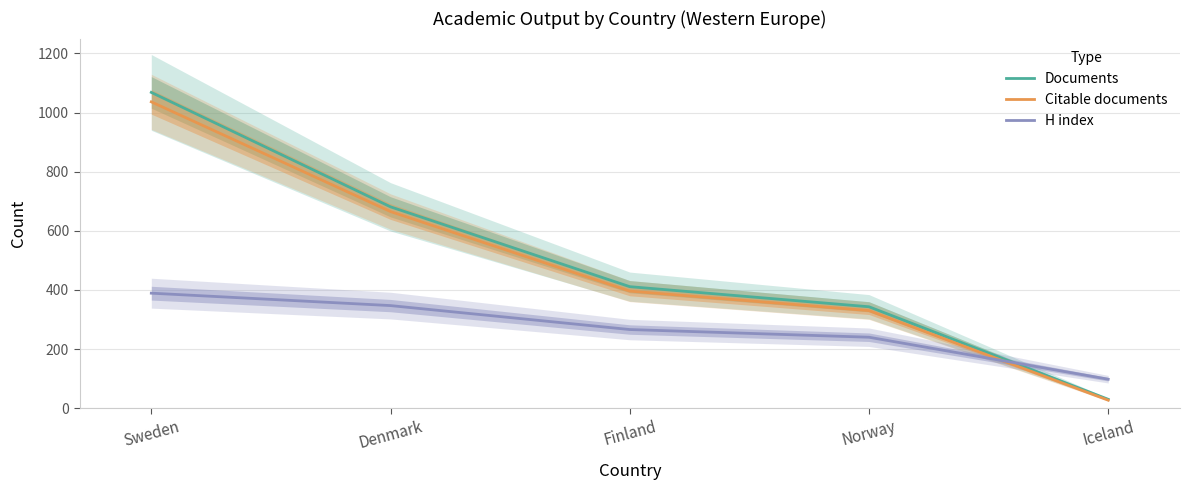

Is it true that Documents equals 1009 at Denmark?

False